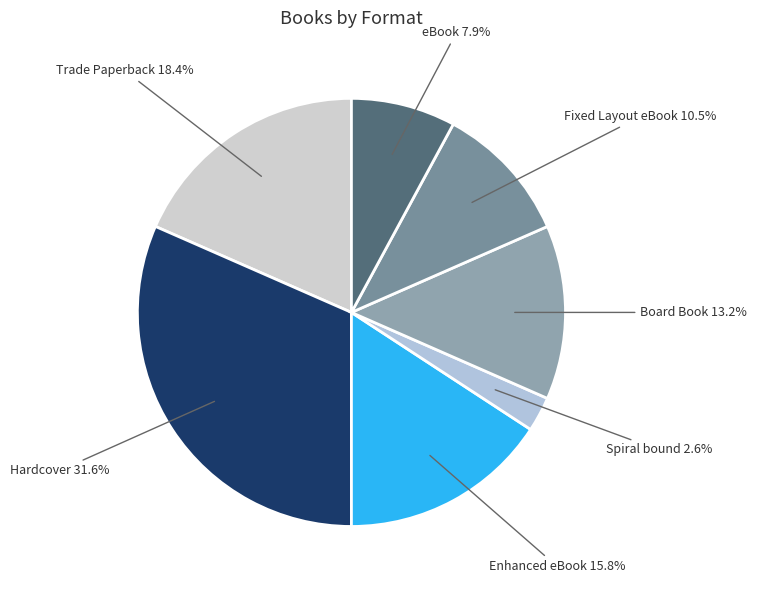

Which slice is the smallest?

Spiral bound